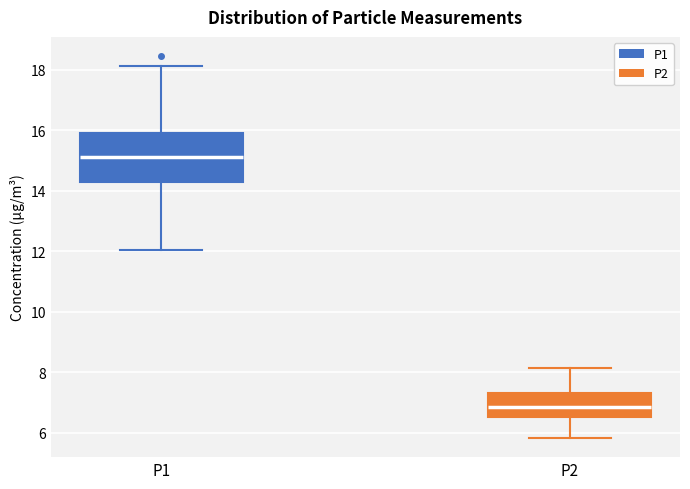

Reading left to right, transcribe this box plot: for each box, give where its median line is, the range the box spans, and where its two whiskers end, as read against the y-axis. The values are not printed on the chart, so give them approximately, as read against the axis.

P1: median 15.2, box 14.2 to 16.0, whiskers 12.0 to 18.2
P2: median 6.8, box 6.6 to 7.2, whiskers 5.8 to 8.2